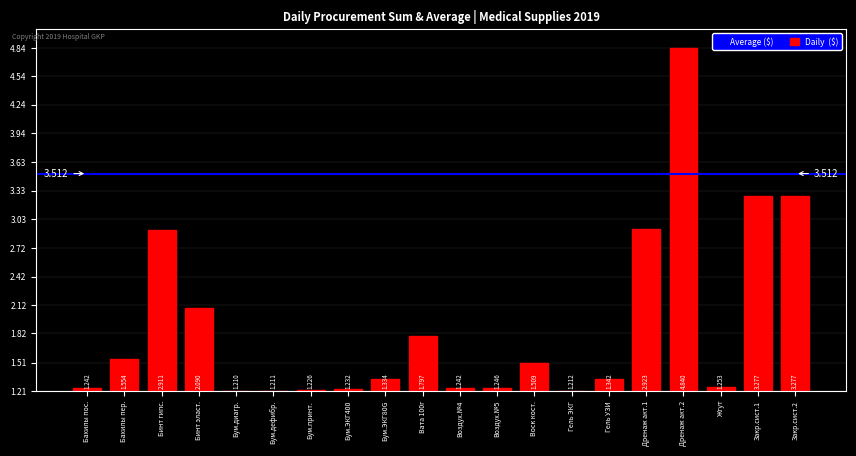

Between Бахилы пос. and Гель УЗИ, which is larger?

Гель УЗИ